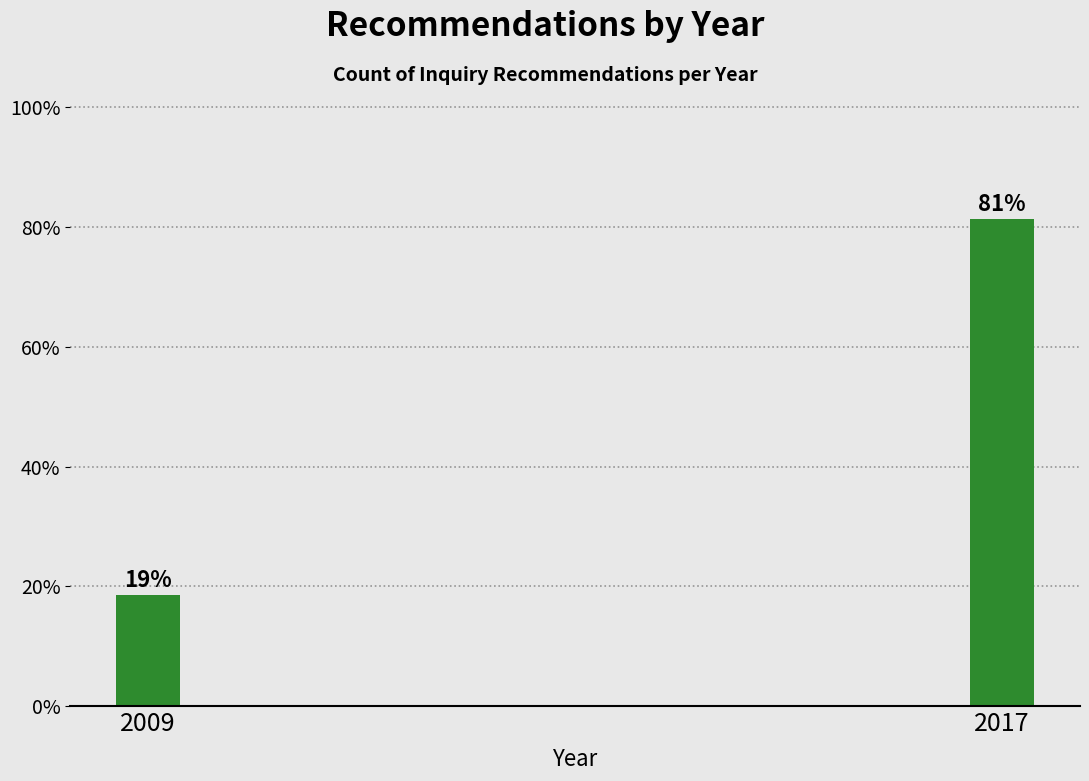

Where does the data first go above 81?

2017